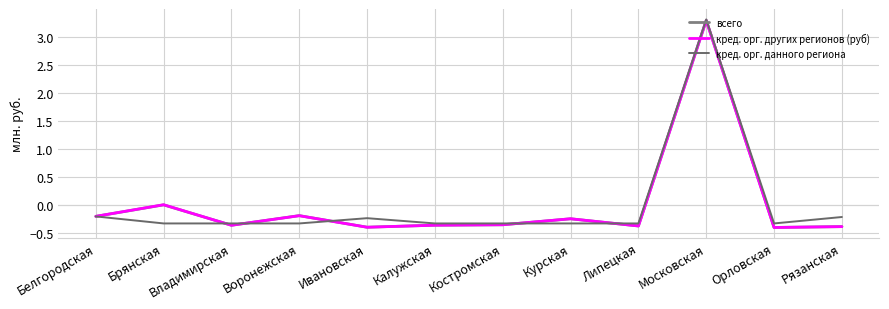

In всего, how many points are lower than both neighbors (excluding endpoints)?

4